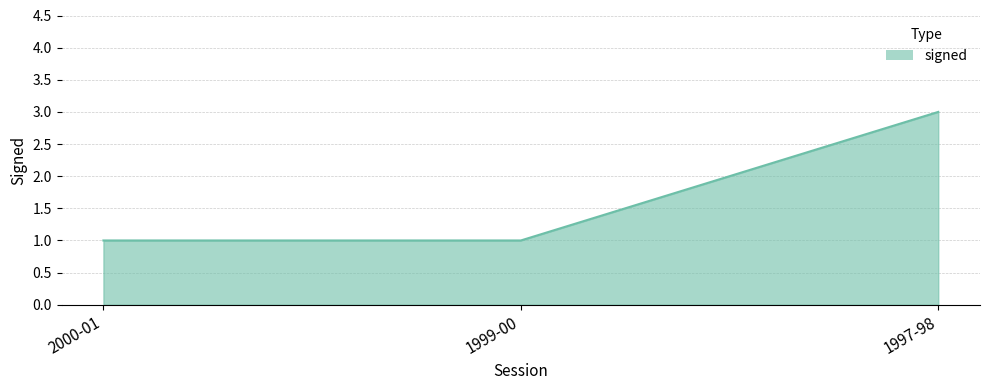

What position from the left is 1997-98?

3